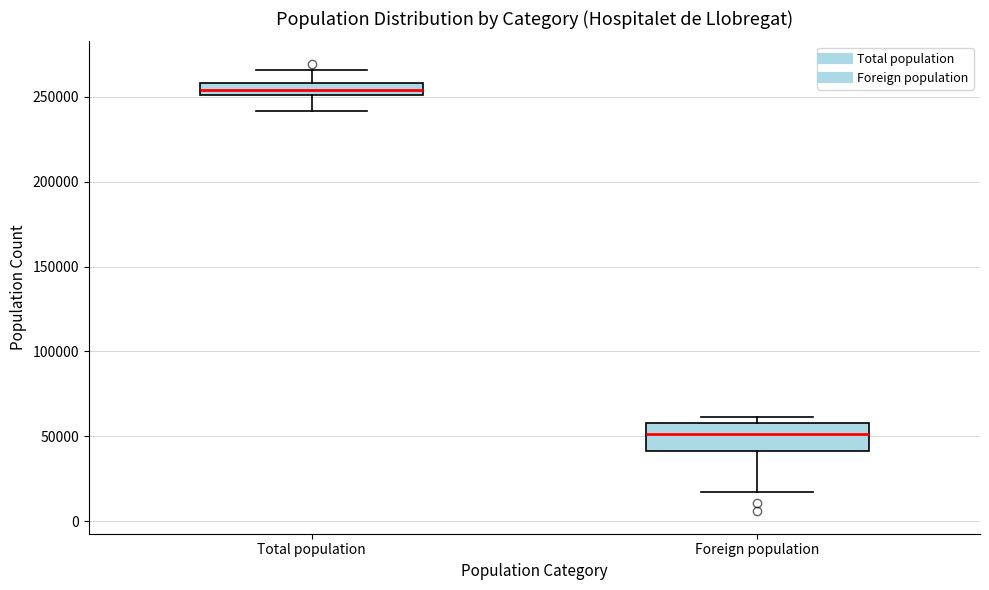

Which box has the highest median line?

Total population